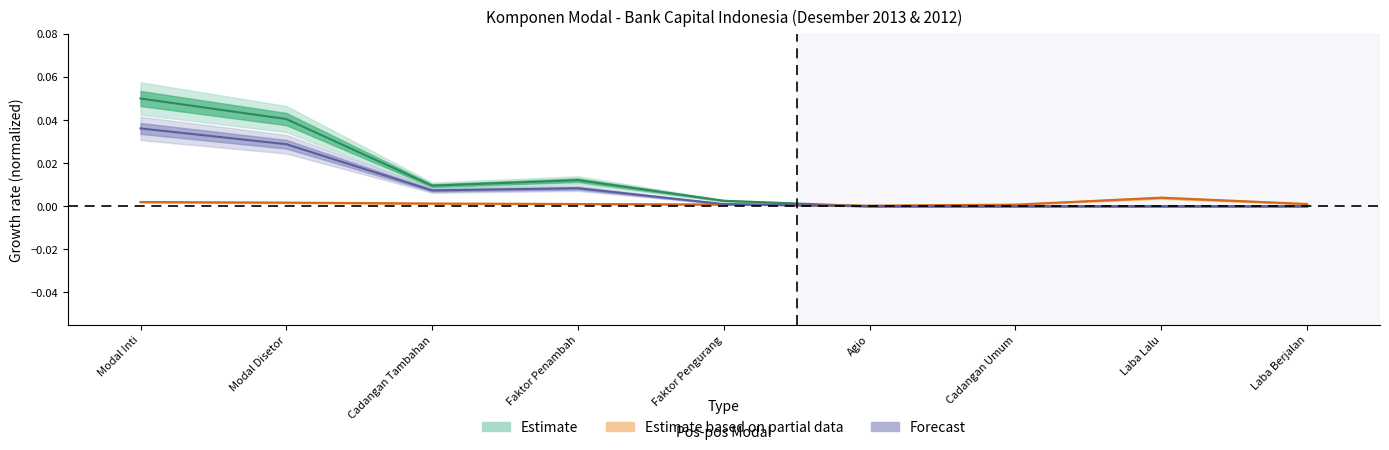

Between Laba Berjalan and Agio, which is larger?

Laba Berjalan